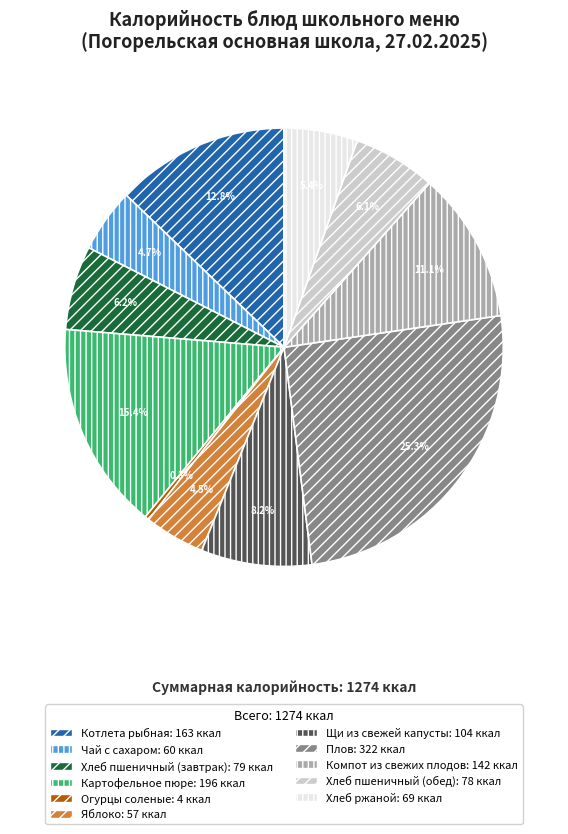

Count the number of slices in the pie.

11